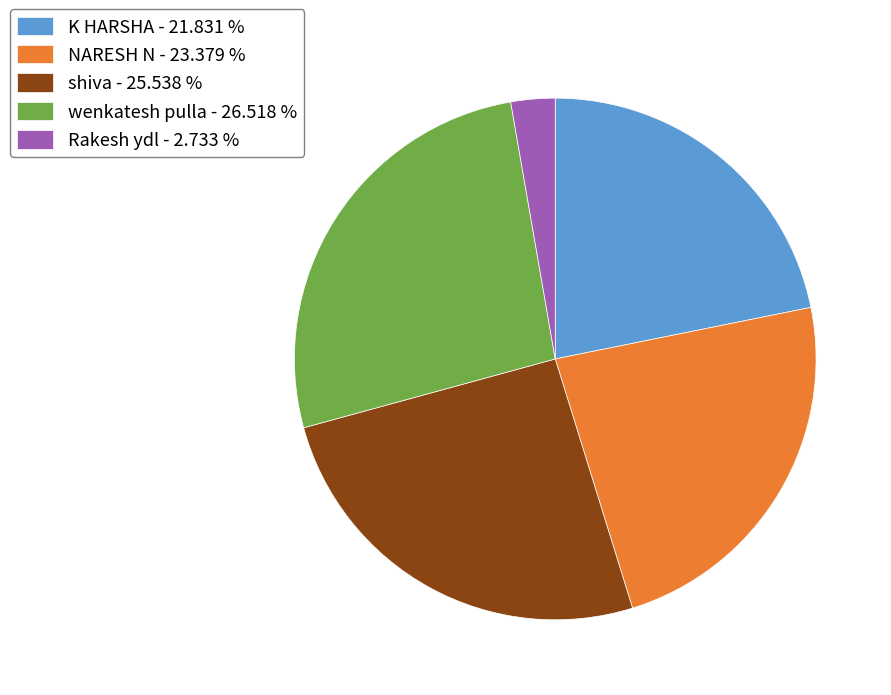

Do Rakesh ydl - 2.733 % and K HARSHA - 21.831 % together represent more than half of the pie?

No